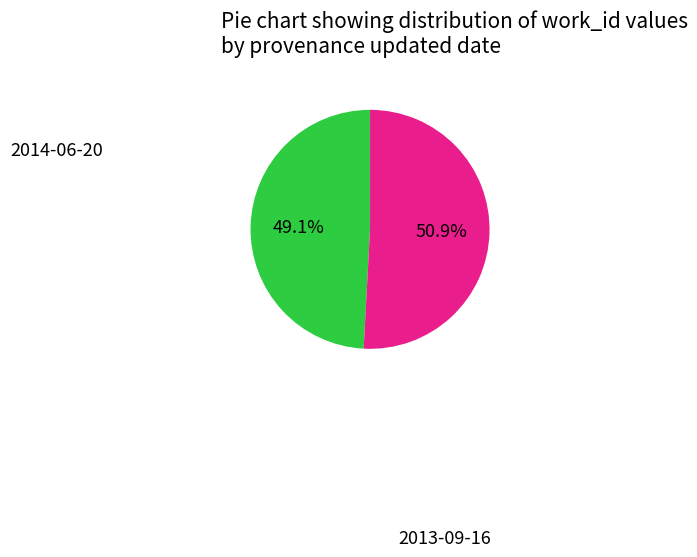

Is there any slice that represents more than half of the pie?

Yes